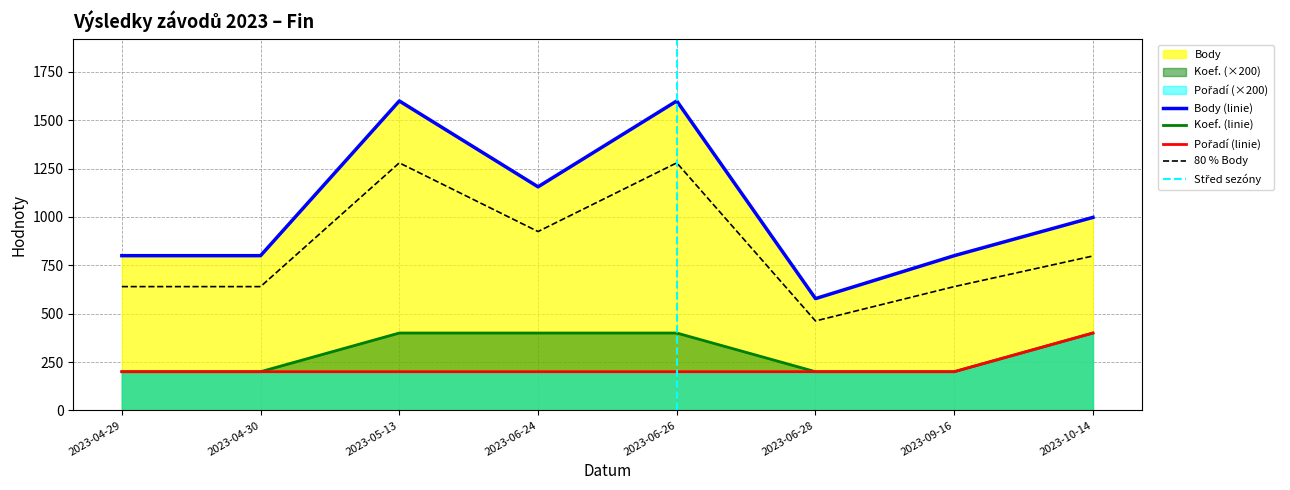

What is the maximum value for Koef.?

400